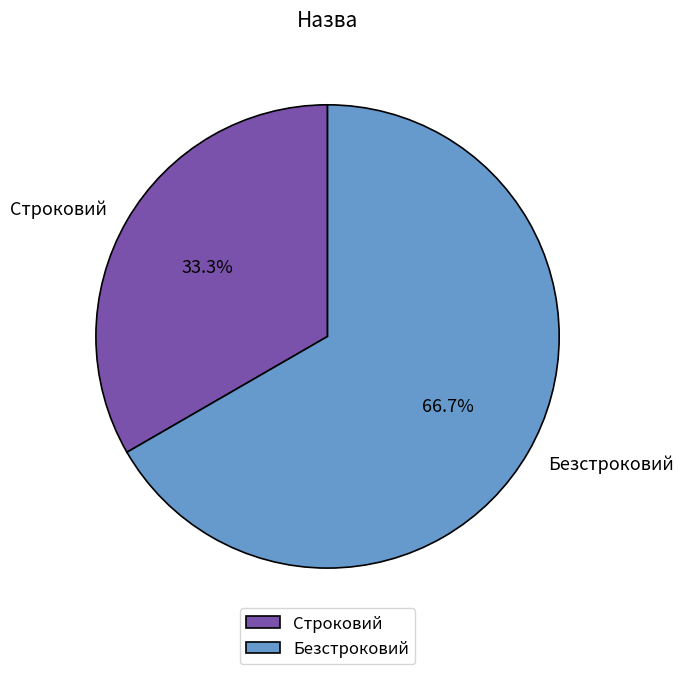

Is there any slice that represents more than half of the pie?

Yes